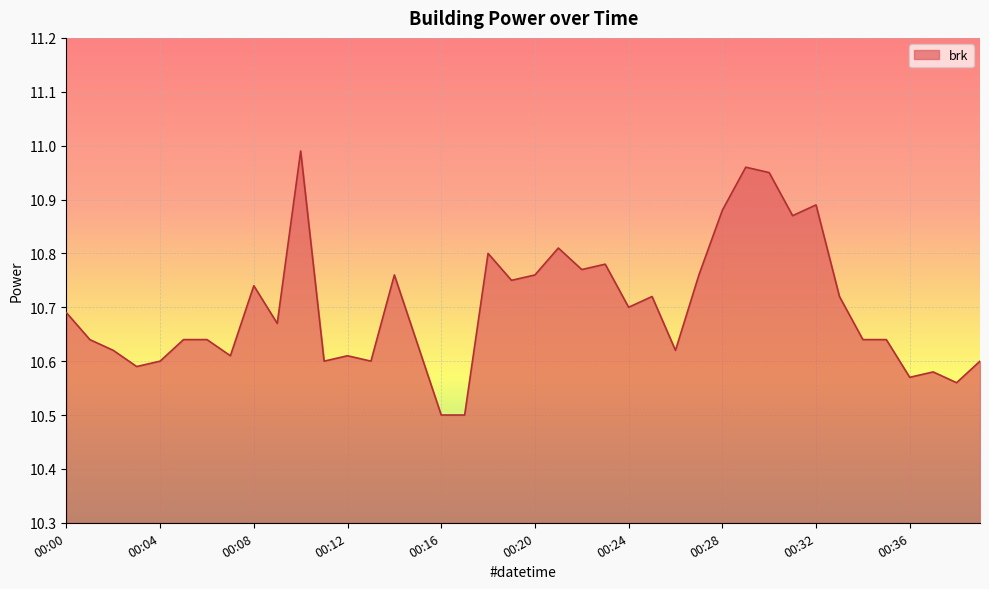

How many lines are shown in the chart?

1